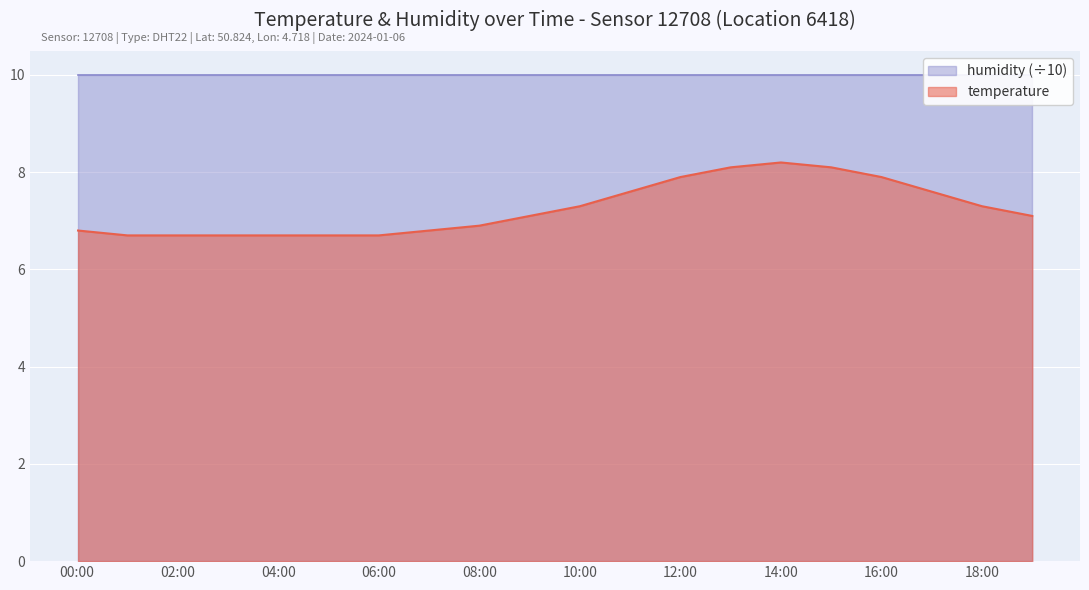

What is the approximate value at 15:00?

8.1